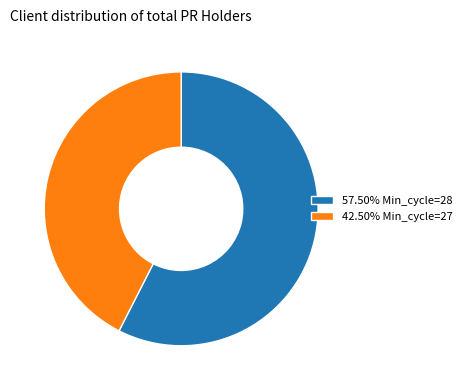

How many slices are in this pie chart?

2